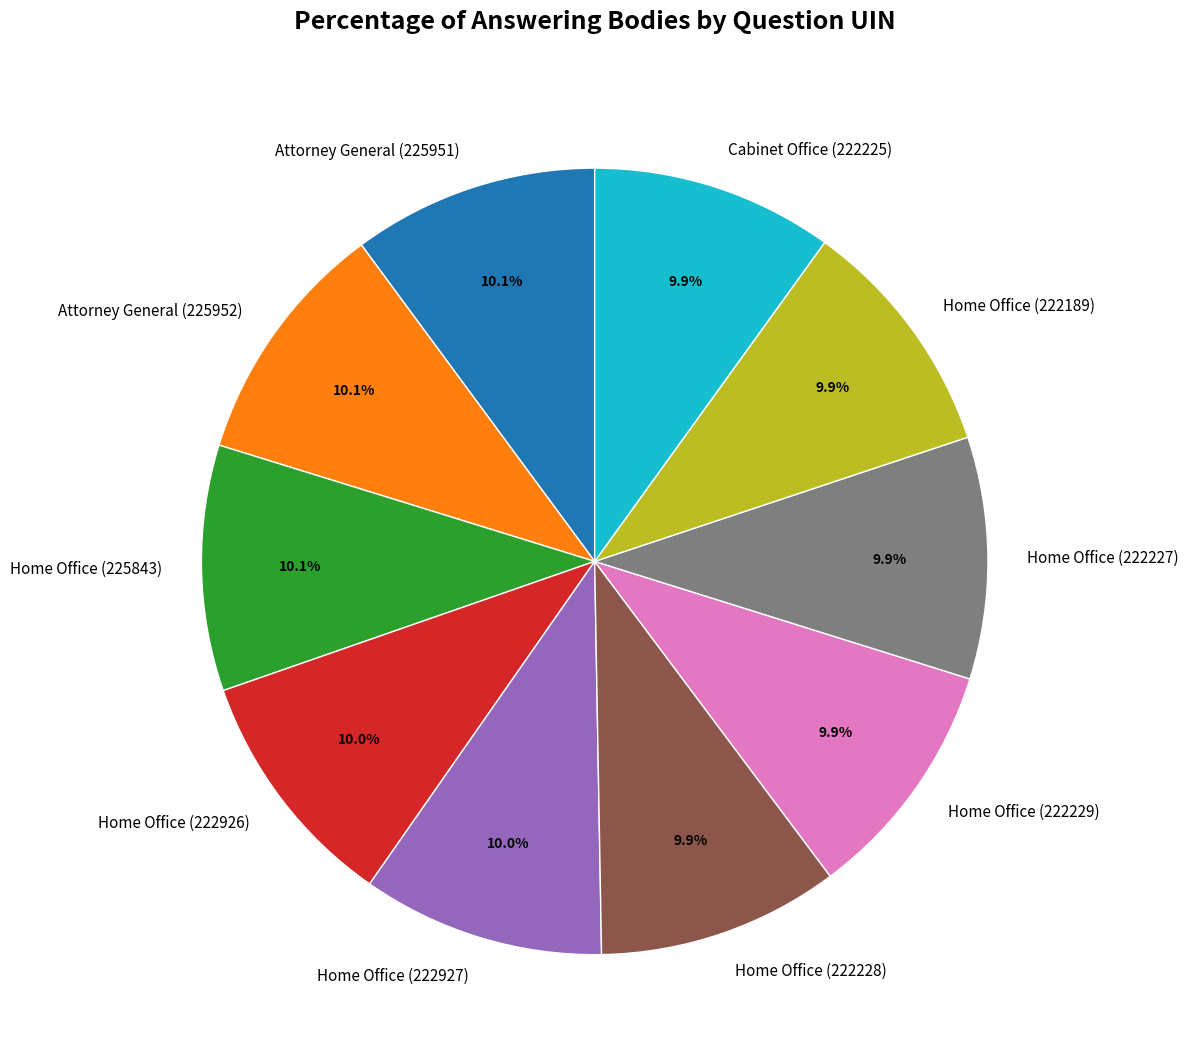

Approximately how many times larger is the value at Home Office (225843) compared to Cabinet Office (222225)?

1.0